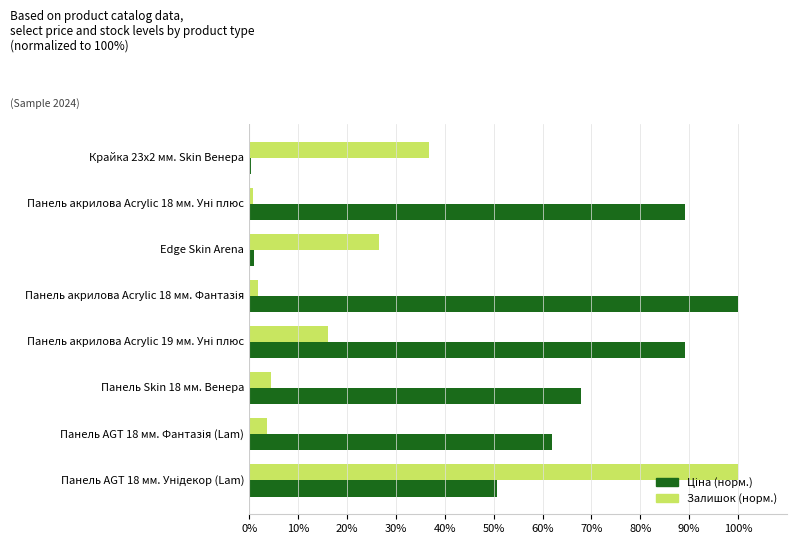

What is the greatest value displayed?

100.0